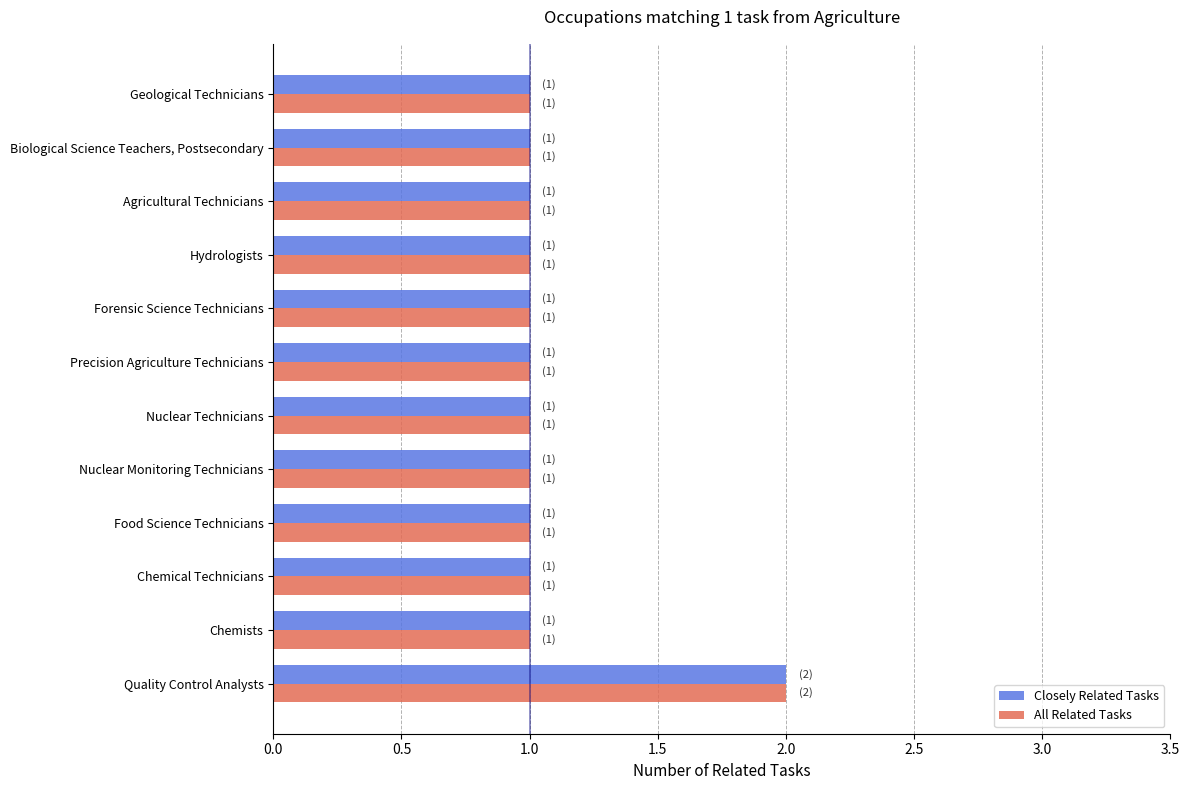

Count the number of data series in this chart.

2